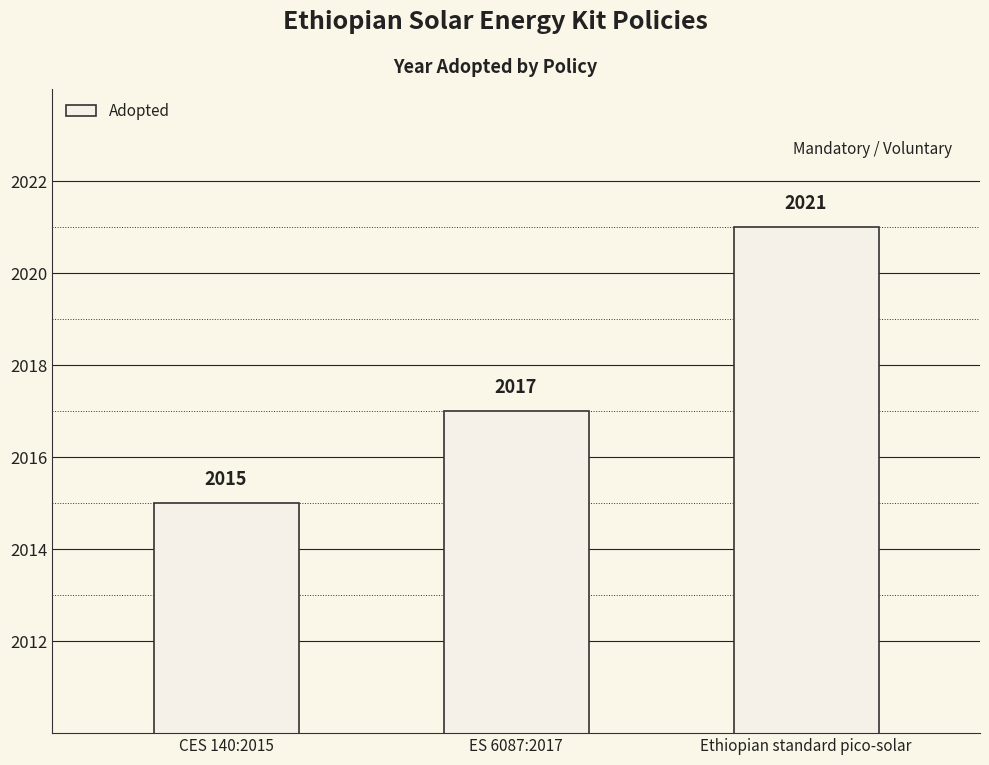

Count the values in the range 2015 to 2021.

3